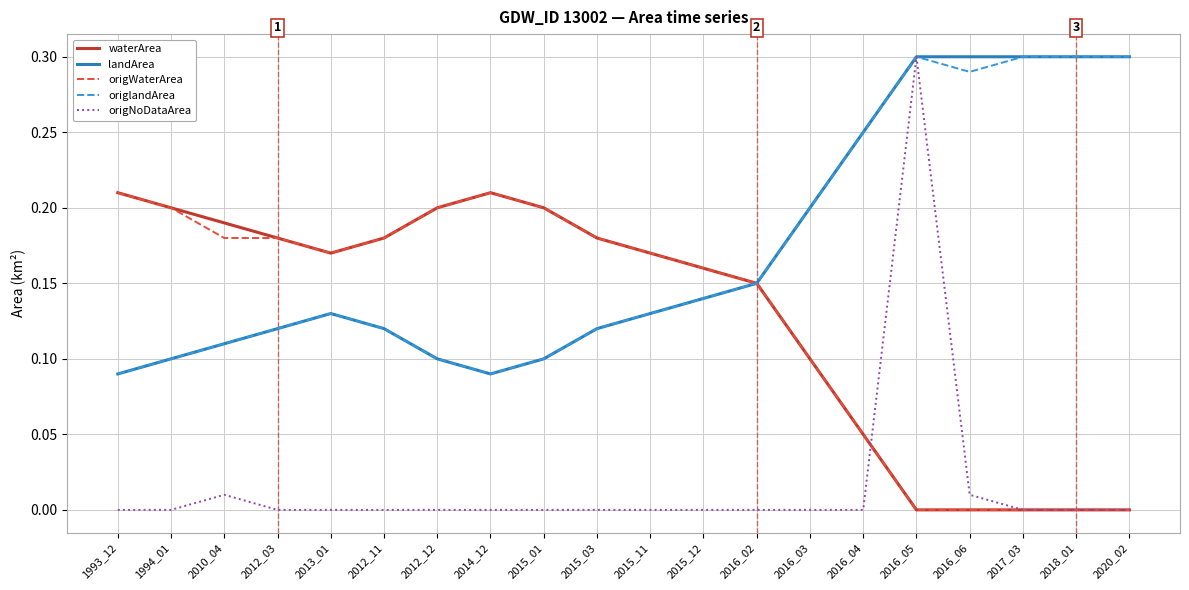

Which category has the highest value in the origNoDataArea series?

2016_05